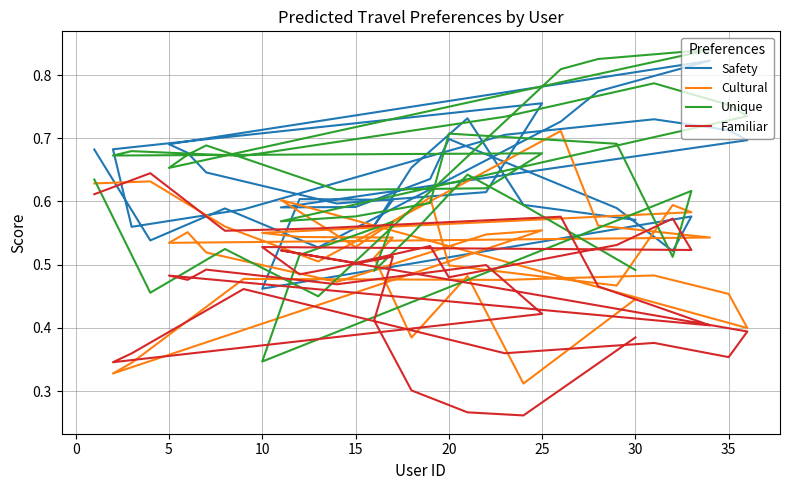

Which series has the largest total across all categories?

Safety